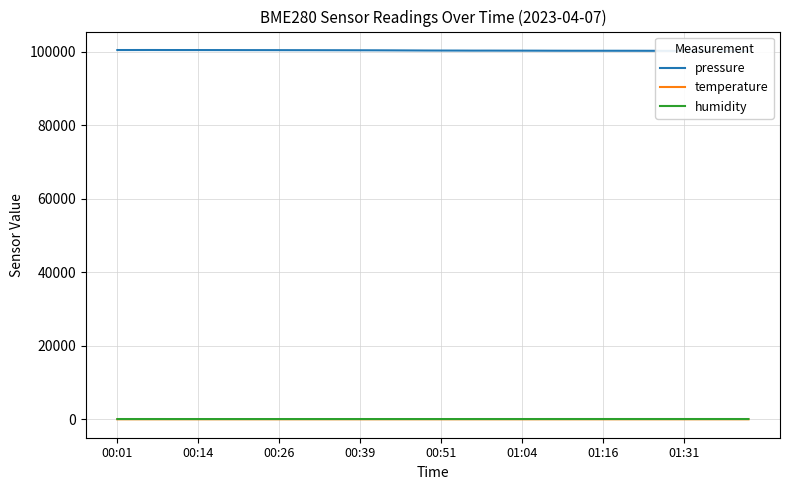

Reading left to right, list all the values displayed in this chart.

pressure: 100471.9	100472.0	100476.7	100469.9	100466.6	100464.3	100459.5	100454.9	100448.0	100445.8	100440.0	100433.4	100429.0	100421.8	100414.1	100404.3	100395.1	100380.6	100362.1	100342.7	100331.4	100325.2	100311.3	100313.0	100305.3	100303.3	100294.6	100283.4	100277.3	100274.4	100275.3	100272.3	100269.2	100261.1	100250.6	100240.5	100232.6	100234.1	100230.8	100218.6
temperature: 19.2	19.1	19.1	19.3	19.3	19.5	19.5	19.6	19.6	19.5	19.5	19.5	19.5	19.6	19.6	19.6	19.6	19.6	19.6	19.6	19.6	19.5	19.5	19.3	19.3	19.1	19.1	18.9	18.9	18.7	18.7	18.7	18.7	18.7	18.7	18.7	18.9	18.9	19.2	19.2
humidity: 80.0	81.0	81.0	80.0	80.0	79.0	79.0	79.0	79.0	79.0	79.0	80.0	80.0	80.0	80.0	80.0	80.0	80.0	80.0	80.0	80.0	80.0	80.0	81.0	81.0	81.0	81.0	83.0	83.0	84.0	84.0	84.0	84.0	84.0	84.0	84.0	84.0	84.0	83.0	83.0